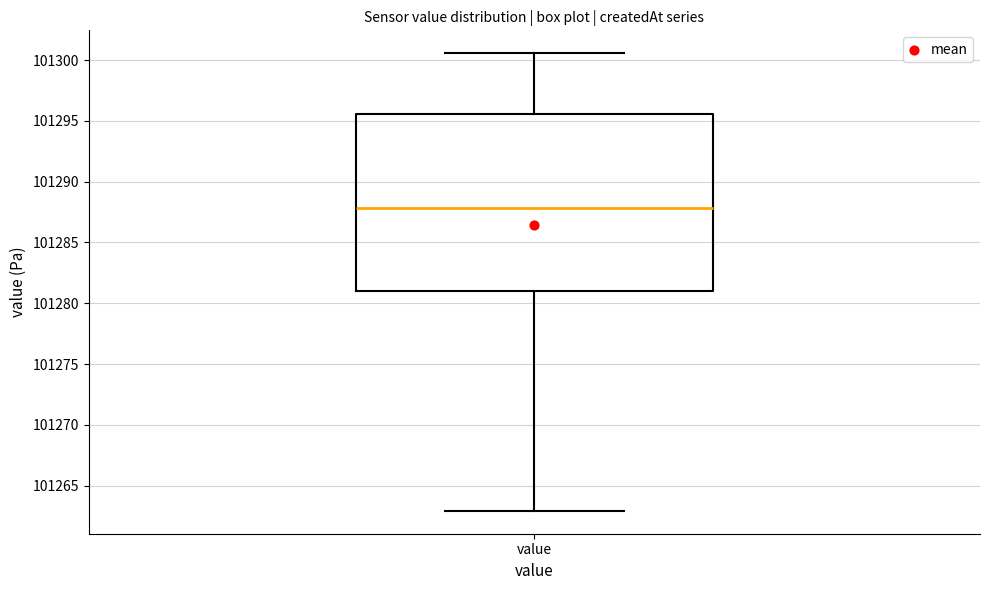

Where is the lower edge of the box for value on the y-axis? The values are not printed on the chart, so give them approximately, as read against the axis.

101281.0